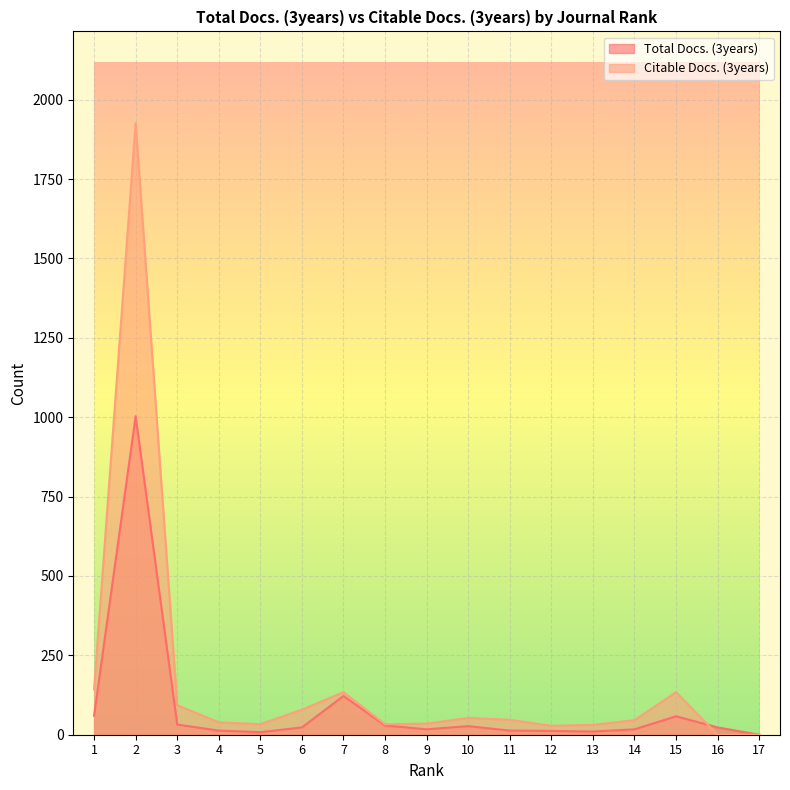

At 7, list the series in order from smallest to largest.

Total Docs. (3years), Citable Docs. (3years)